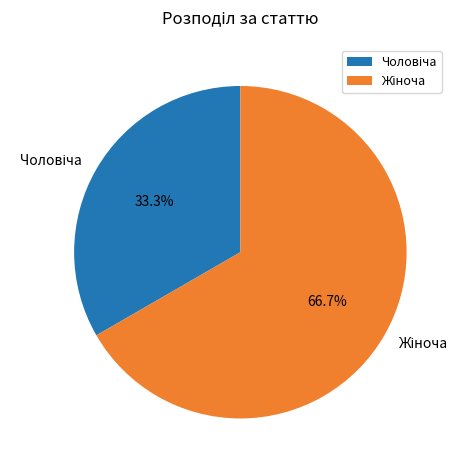

Is there a majority slice in this chart?

Yes